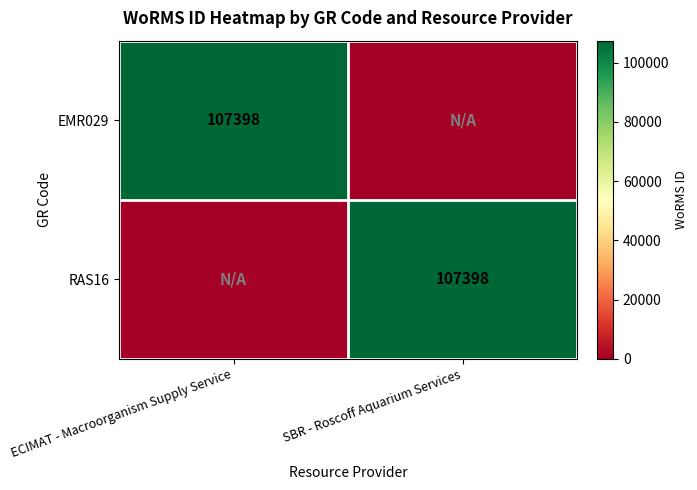

At how many categories does at least one series exceed 35123?

2